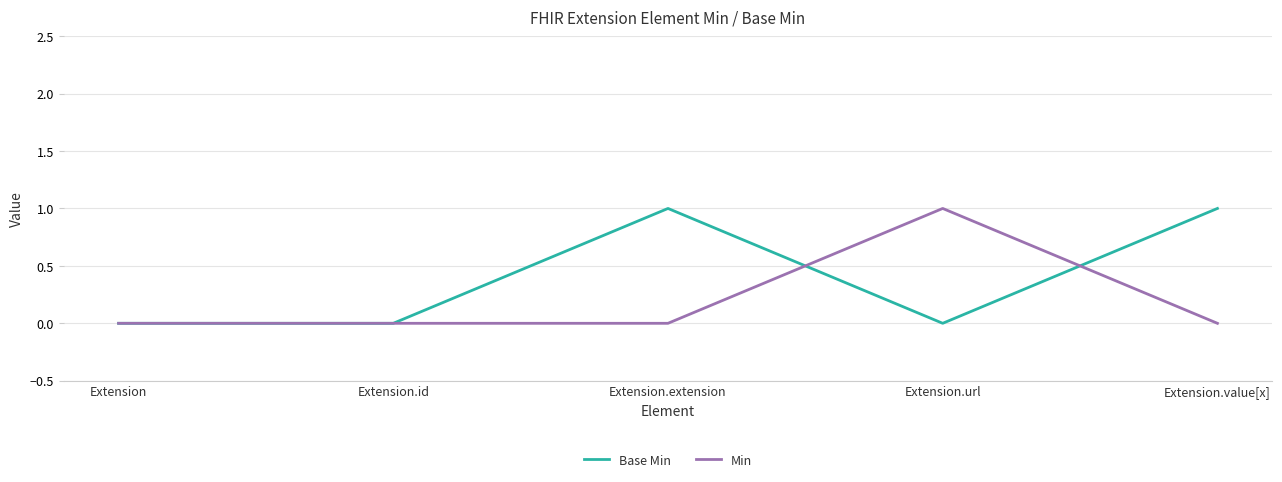

What position from the left is Extension.id?

2